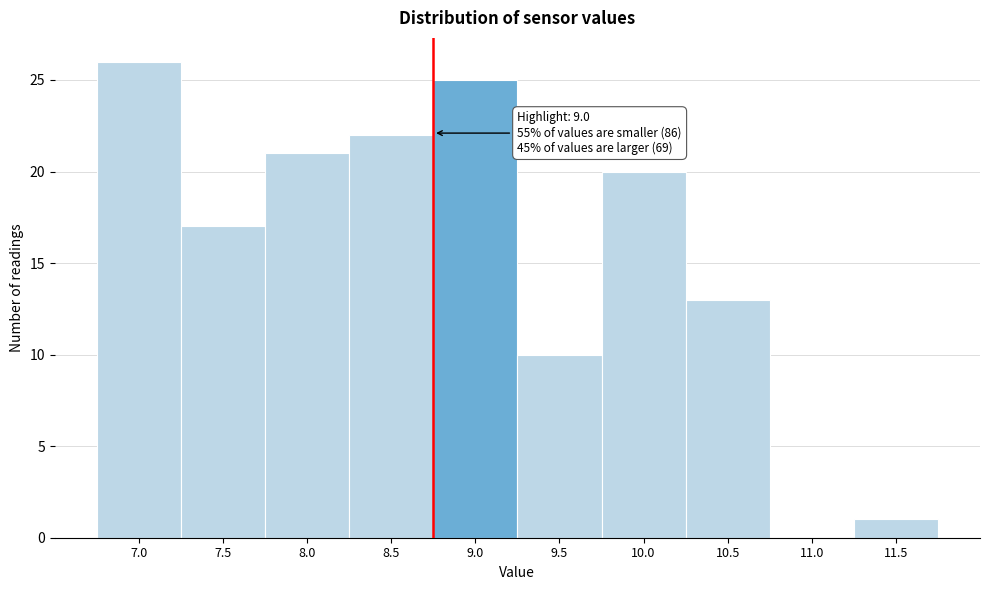

Reading left to right, list all the values displayed in this chart.

7.0=26	7.5=17	8.0=21	8.5=22	9.0=25	9.5=10	10.0=20	10.5=13	11.0=0	11.5=1